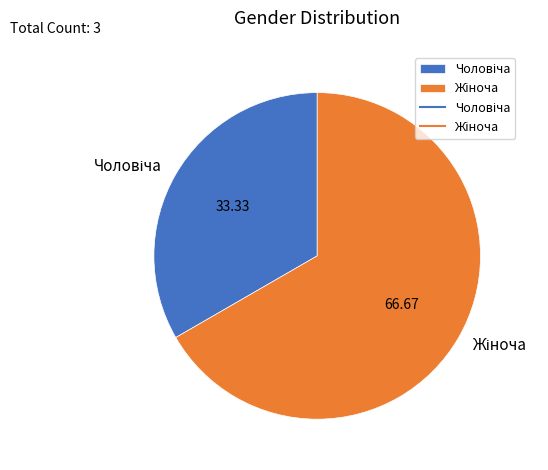

Does any single category account for the majority?

Yes